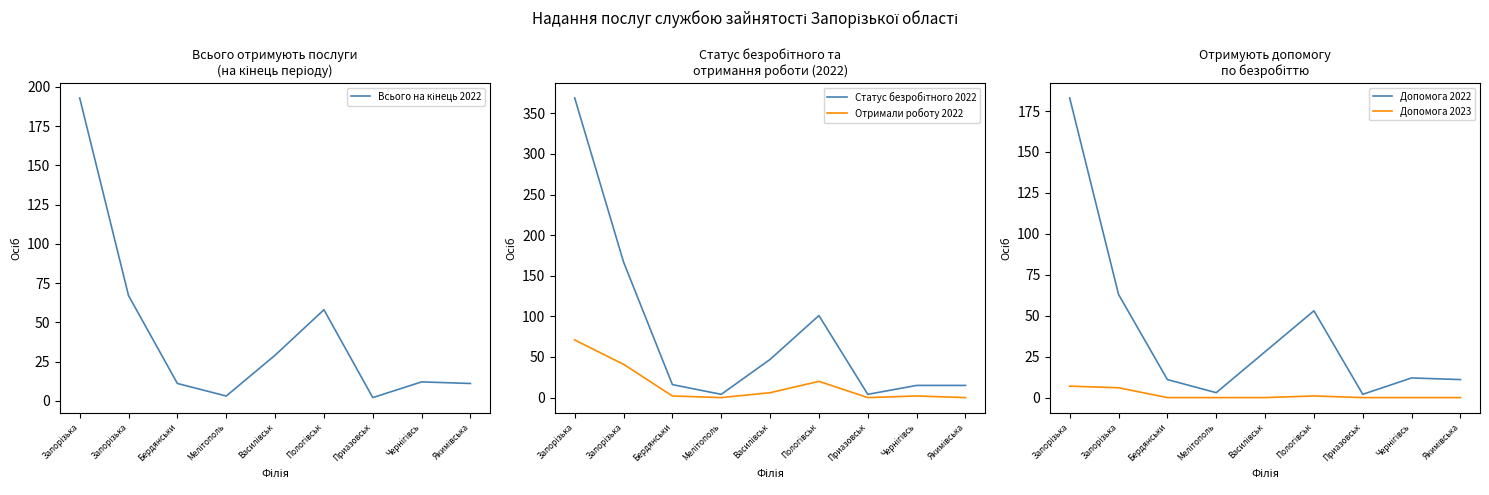

What is the difference between the highest and lowest values at Мелітополь?

4